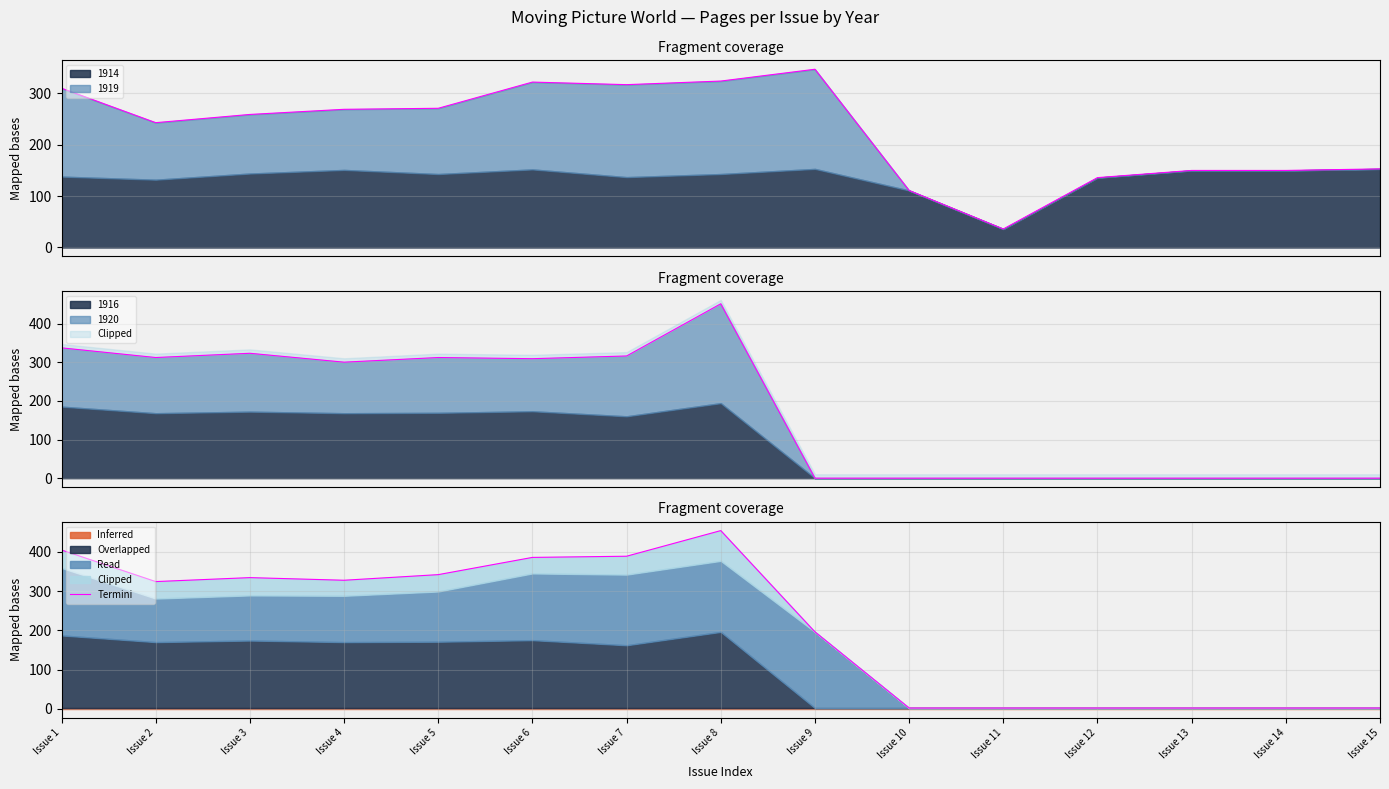

What is the value of the 1st point from the left?

404.6